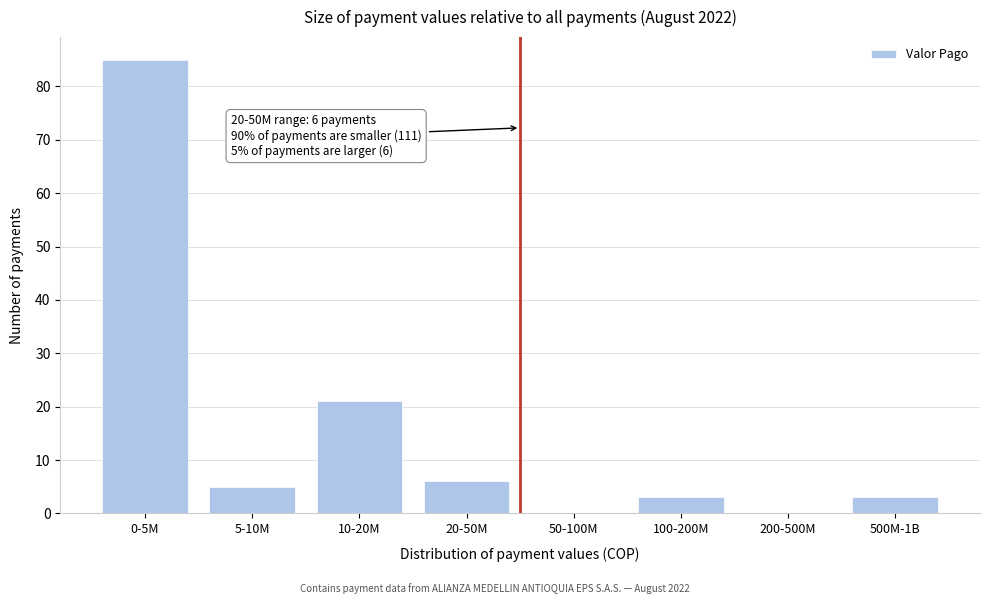

Reading left to right, what are all the values shown in this chart?

0-5M=85	5-10M=5	10-20M=21	20-50M=6	50-100M=0	100-200M=3	200-500M=0	500M-1B=3